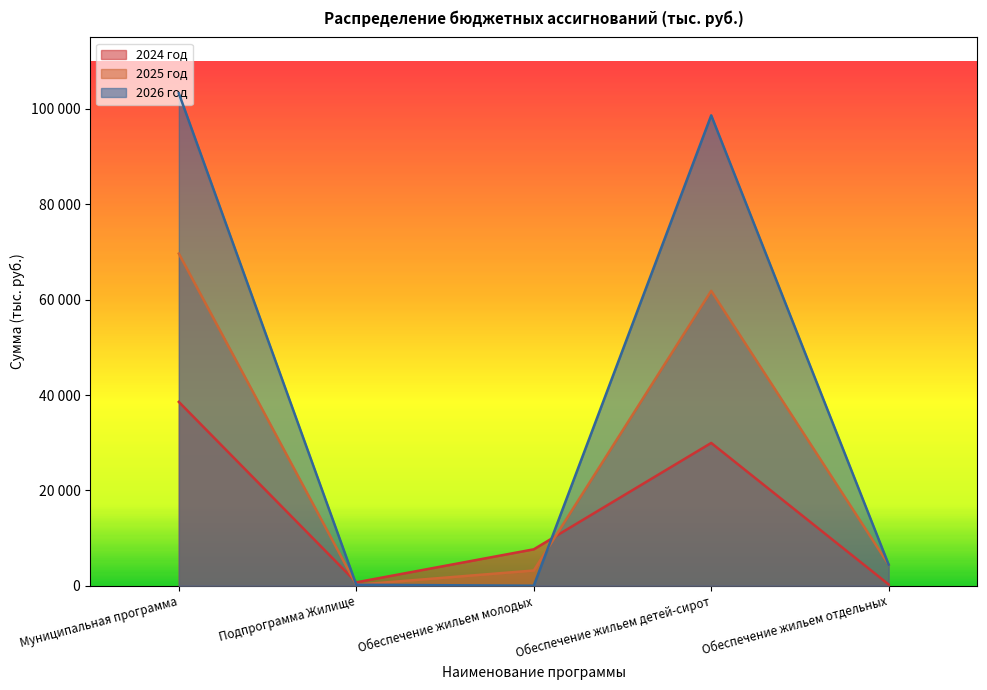

The 2026 год series shows 204.0 at Подпрограмма Жилище. True or false?

True